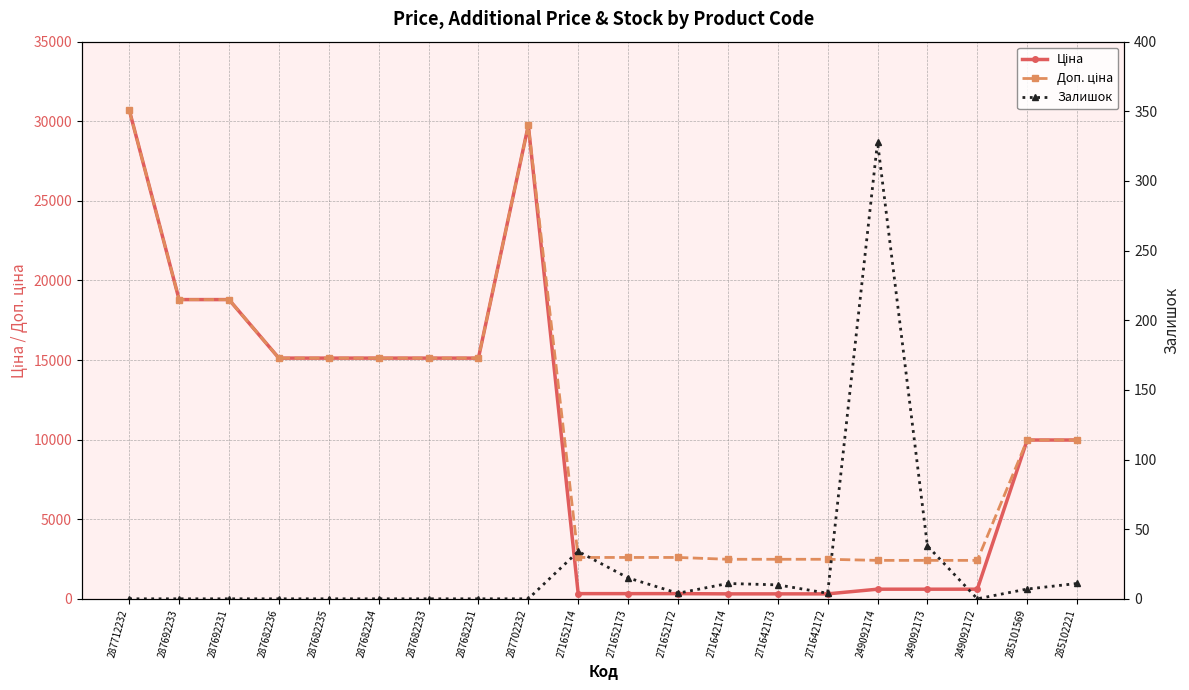

What is the difference between the second highest and second lowest values in the Доп. ціна series?

27332.4